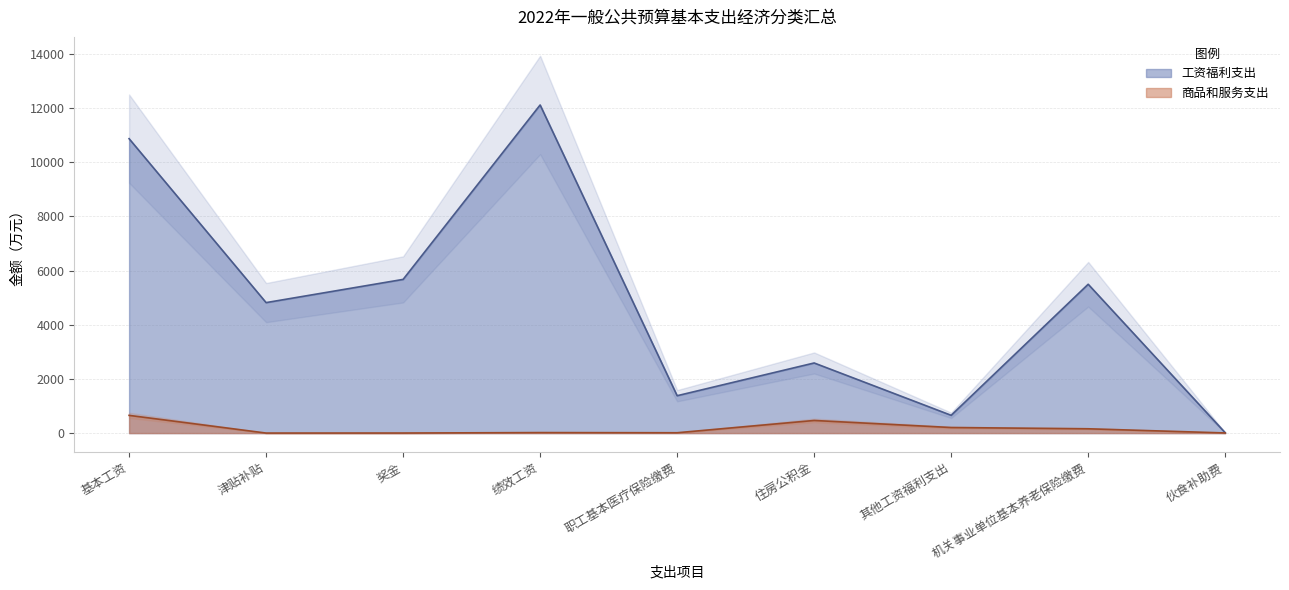

Reading right to left, extract all data points from this chart.

工资福利支出: 伙食补助费=13.8	机关事业单位基本养老保险缴费=5495.1	其他工资福利支出=656.6	住房公积金=2588.5	职工基本医疗保险缴费=1380.0	绩效工资=12114.0	奖金=5674.3	津贴补贴=4817.3	基本工资=10869.6
商品和服务支出: 伙食补助费=5.4	机关事业单位基本养老保险缴费=159.2	其他工资福利支出=205.8	住房公积金=466.2	职工基本医疗保险缴费=12.8	绩效工资=19.0	奖金=2.3	津贴补贴=1.0	基本工资=654.4